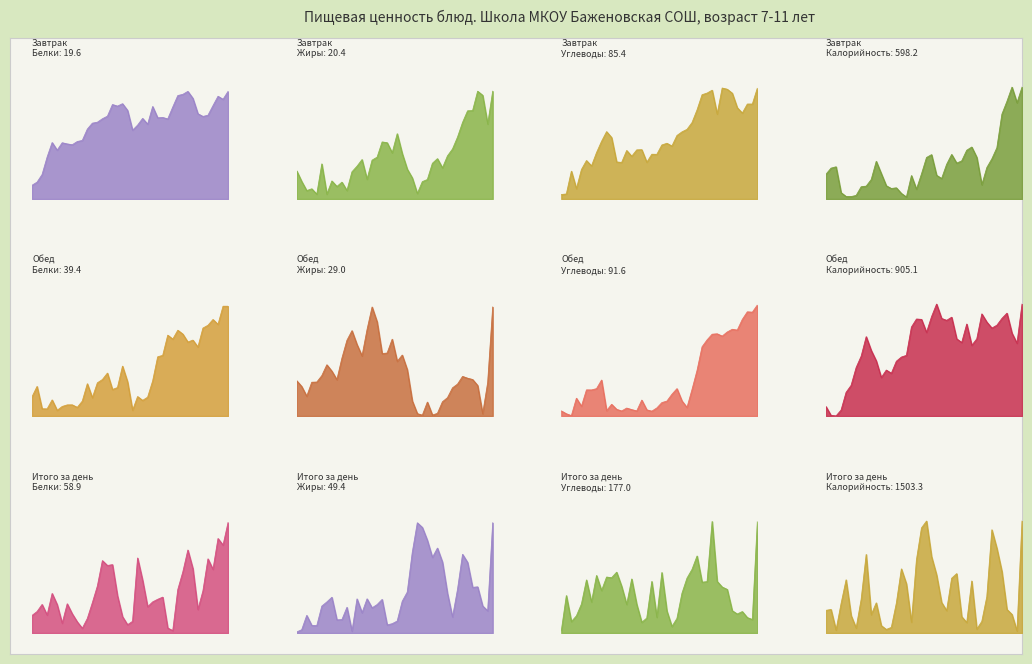

The value of Завтрак at Углеводы is 44.5. True or false?

False